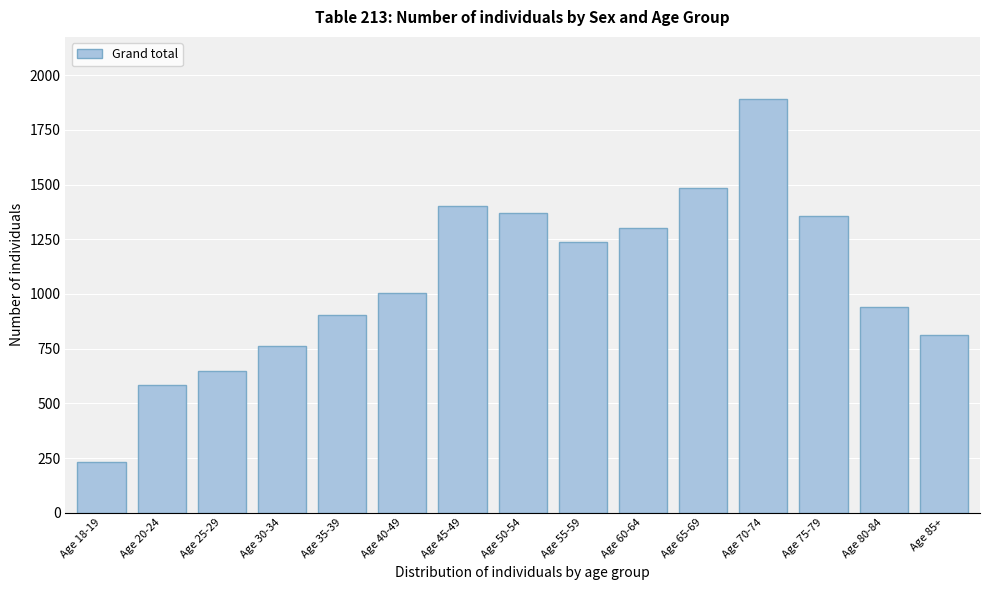

Reading right to left, transcribe all the data shown in this chart.

813	942	1358	1891	1486	1300	1239	1368	1403	1002	904	761	646	582	234